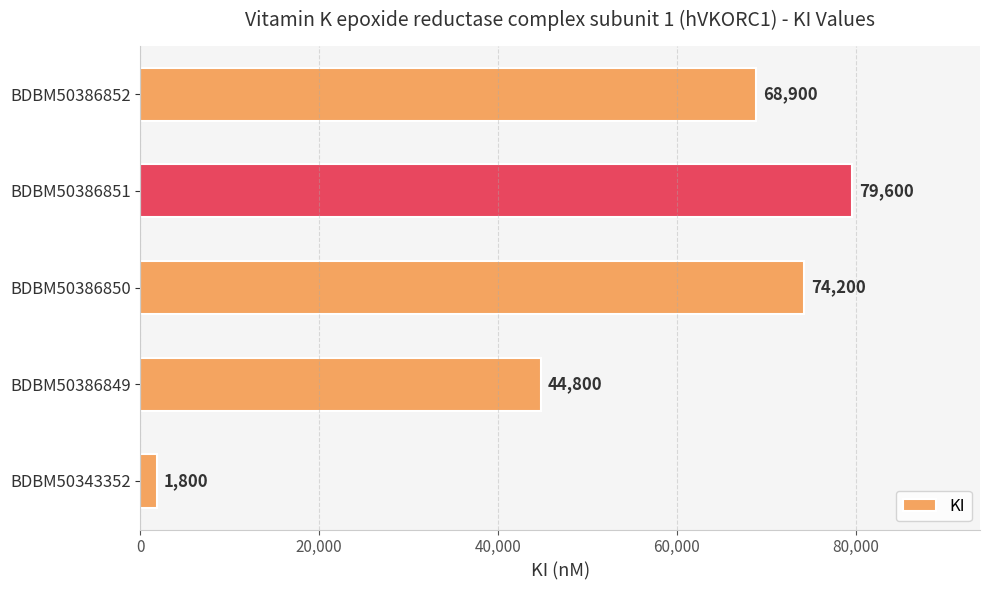

Which category has the lowest value across all series?

BDBM50343352